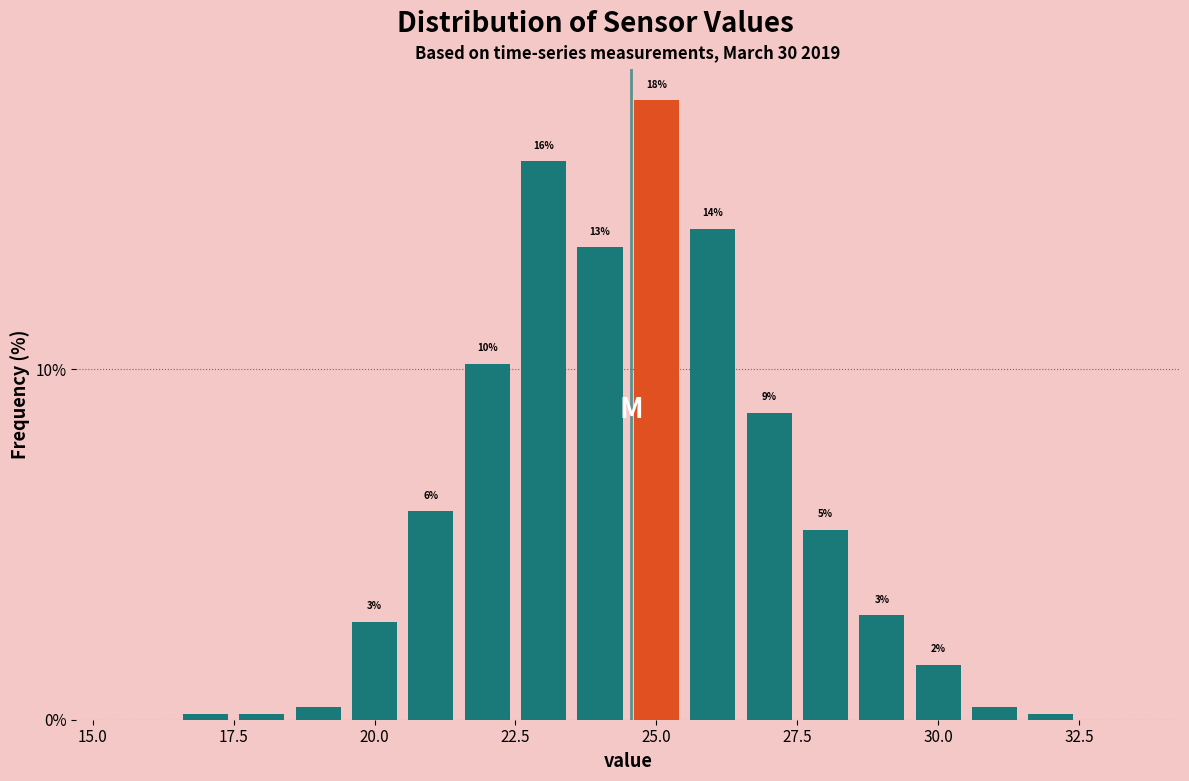

Around what value on the x-axis is the tallest bar? Give the approximate position of its centre, as read against the axis.

25.0